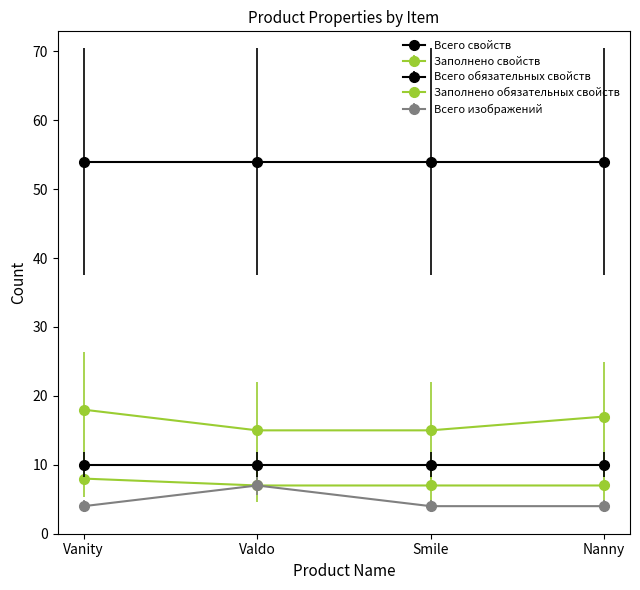

Count the number of data series in this chart.

5